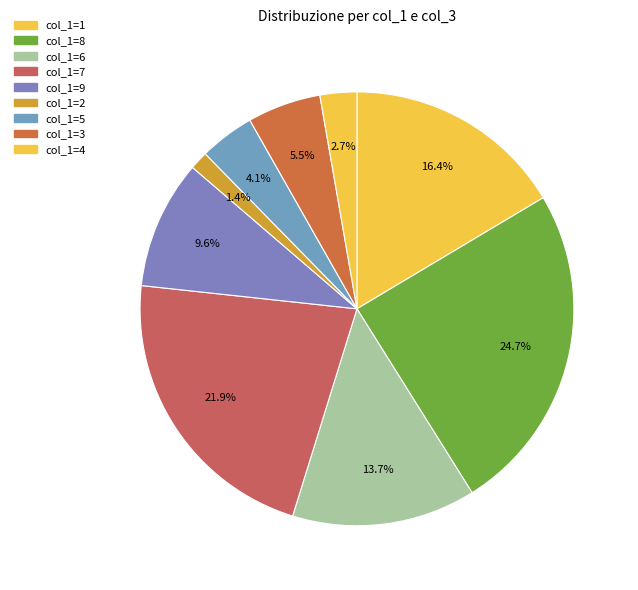

How many segments does this pie chart have?

9